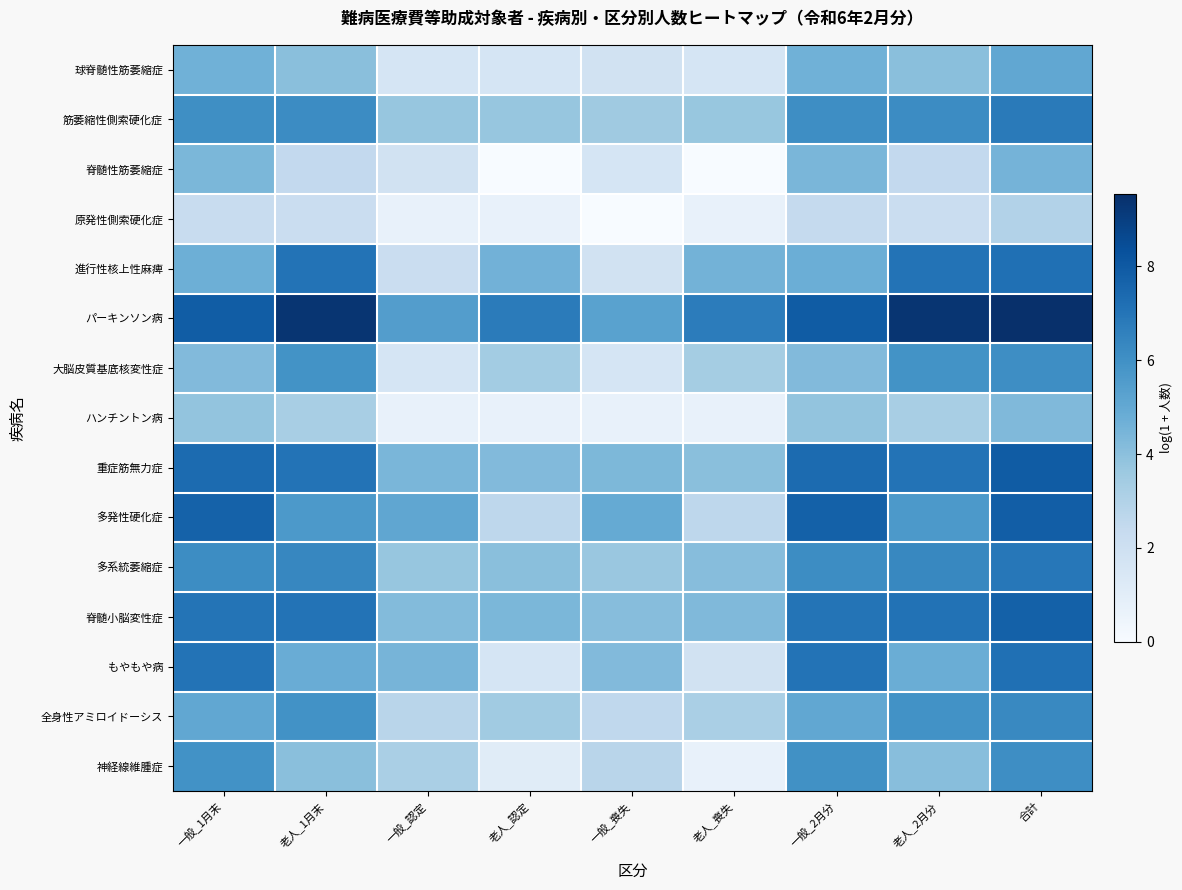

What is the spread (max minus min) of values at 老人_喪失?

6.7